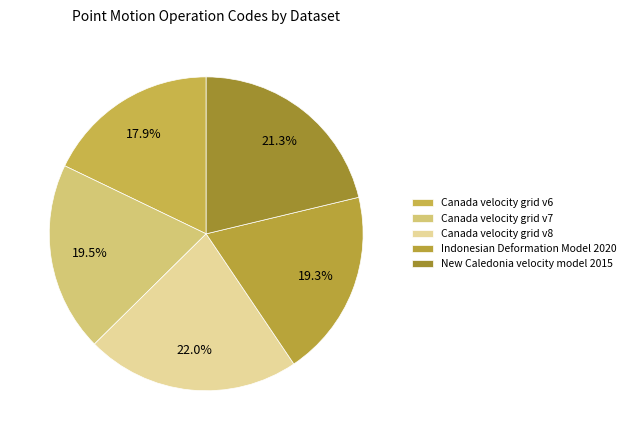

What percentage do Canada velocity grid v8 and Canada velocity grid v6 together represent?

39.9%